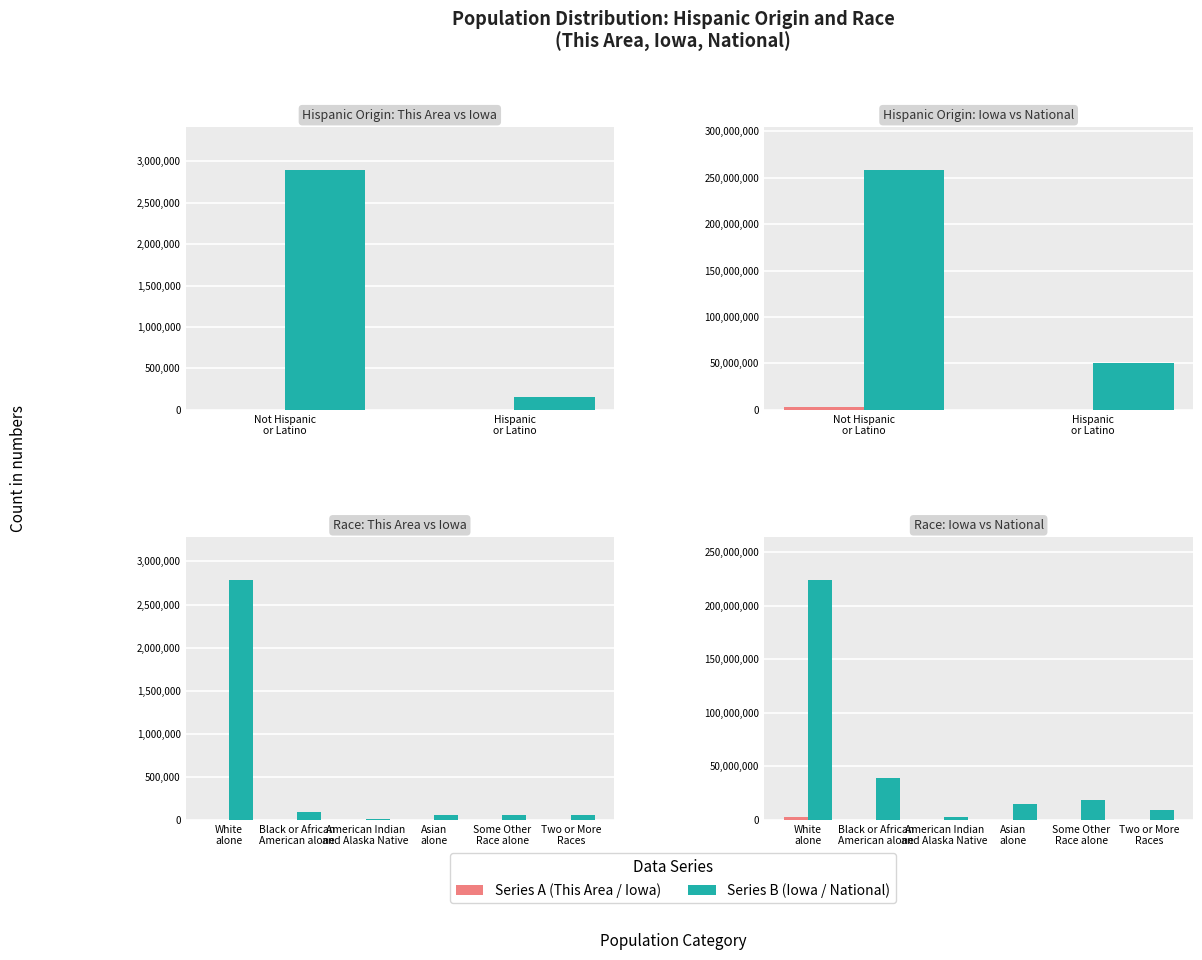

The Series 1 series shows 53094 at Asian alone. True or false?

True